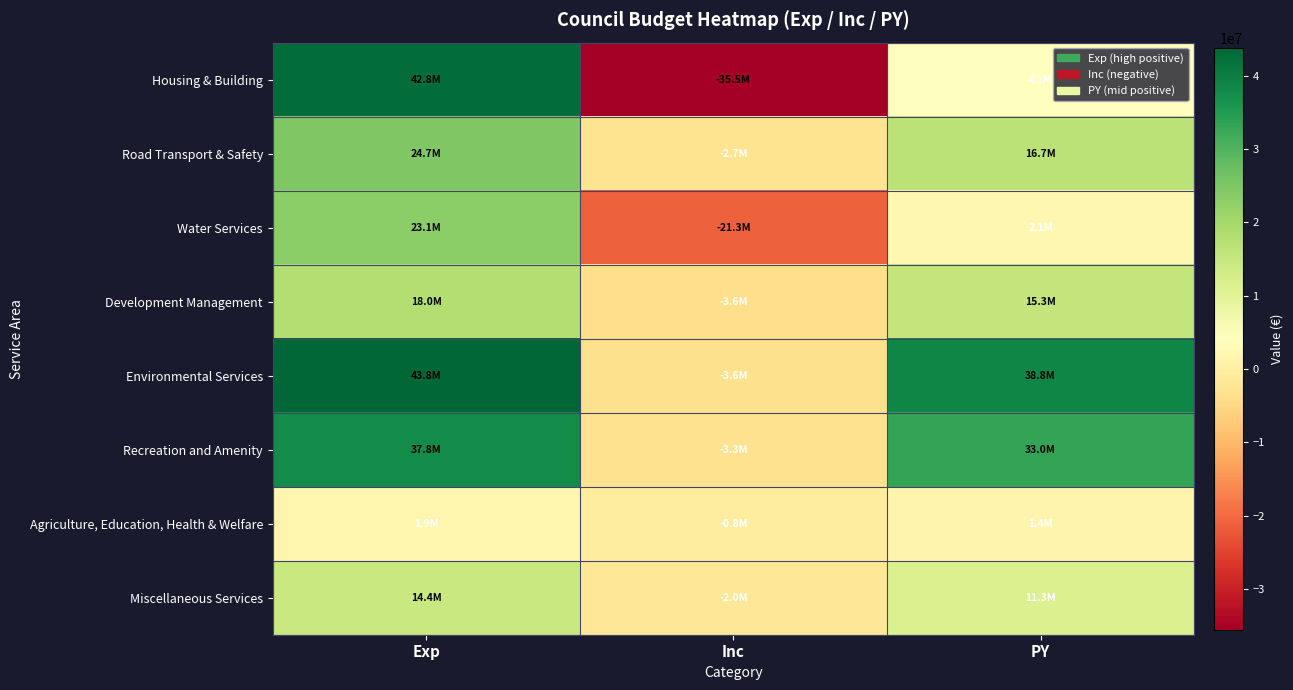

What is the minimum value shown in the chart?

-35538400